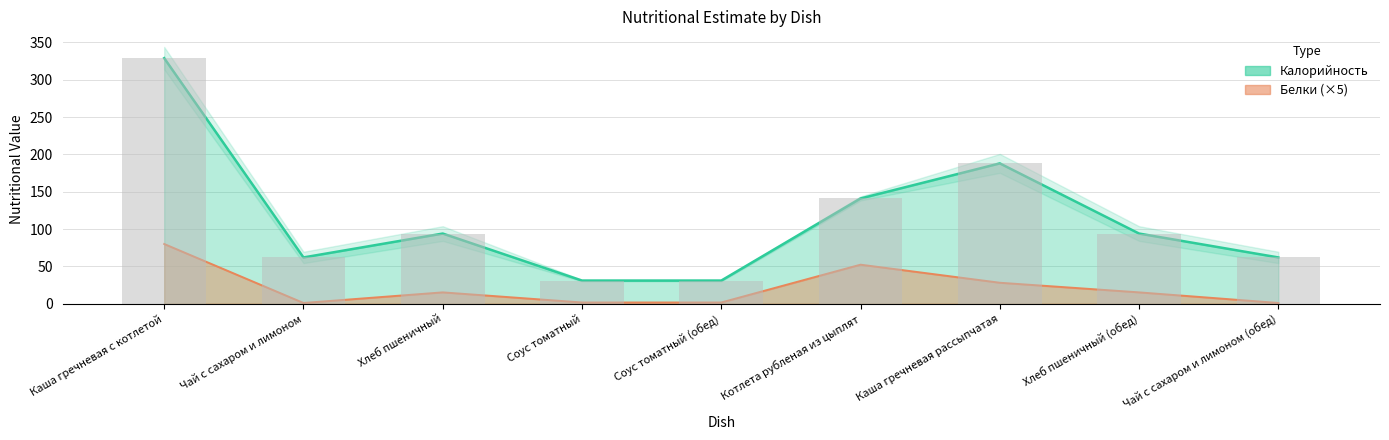

What position from the right is Чай с сахаром и лимоном (обед)?

1